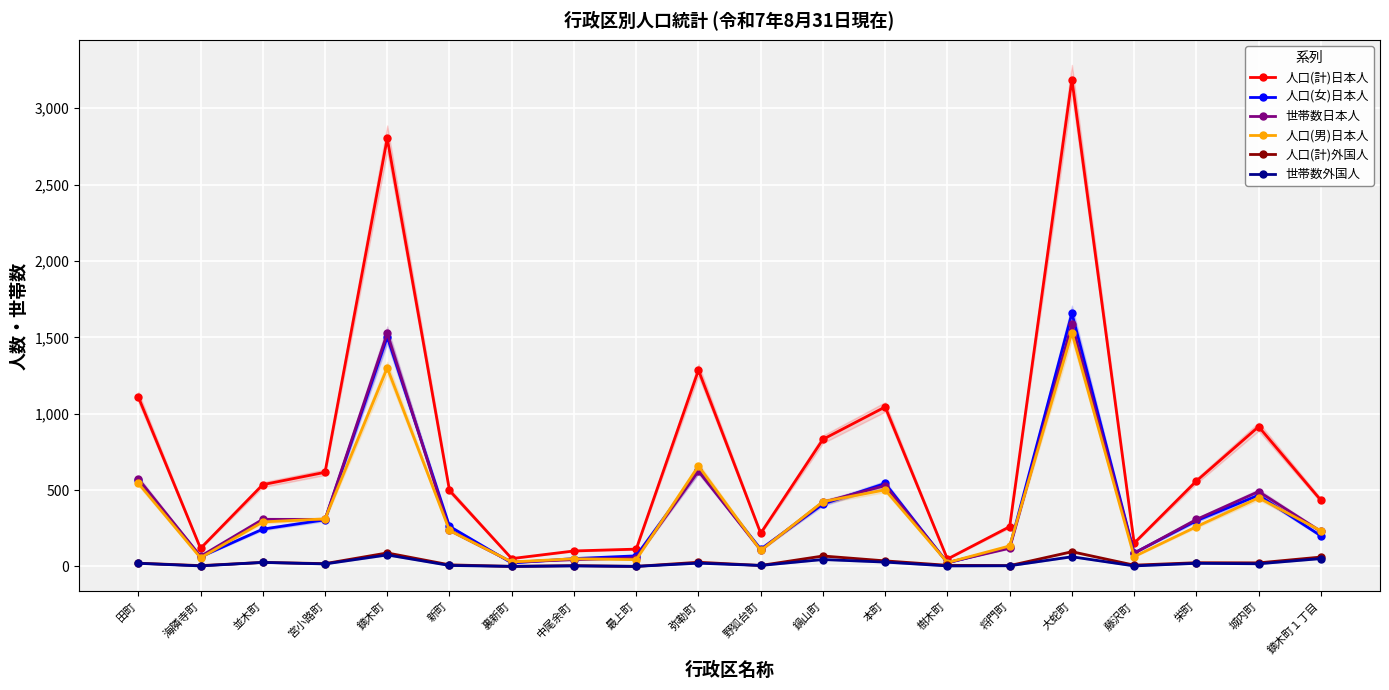

Which has a higher value, 宮小路町 or 鏑木町?

鏑木町